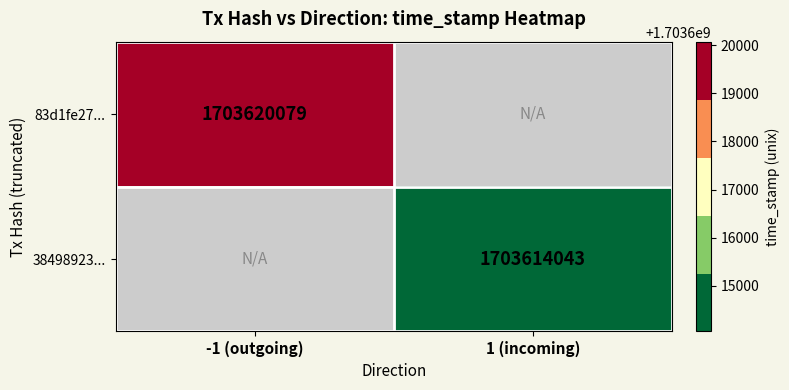

At how many categories does at least one series exceed 1703619133?

1